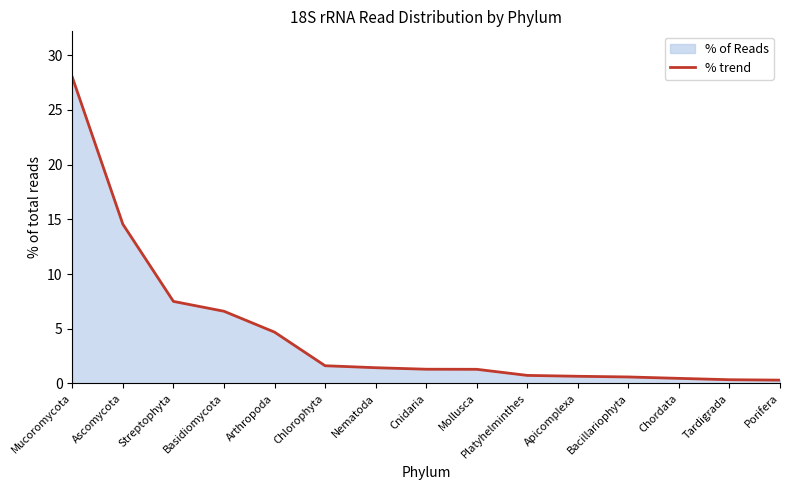

How many data points does each series have?

15